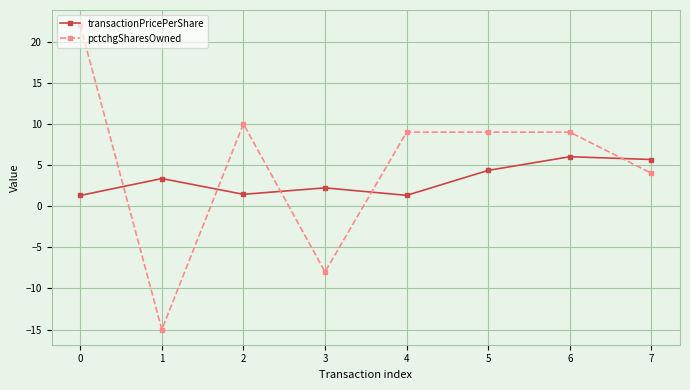

At which label is transactionPricePerShare closest to 3?

1